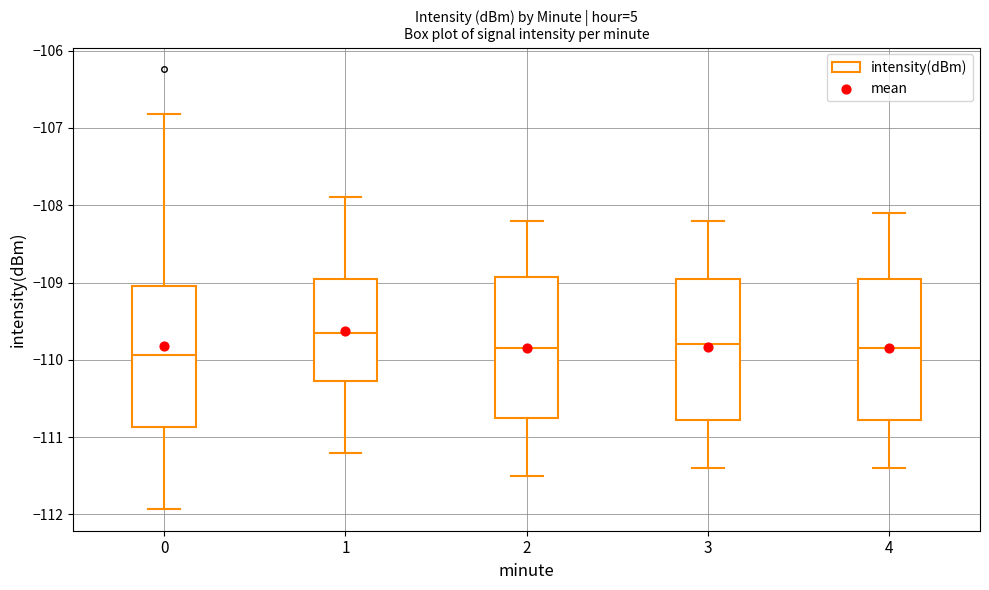

Reading left to right, transcribe this box plot: for each box, give where its median line is, the range the box spans, and where its two whiskers end, as read against the y-axis. The values are not printed on the chart, so give them approximately, as read against the axis.

0: median -109.9, box -110.9 to -109.0, whiskers -111.9 to -106.8
1: median -109.6, box -110.3 to -108.9, whiskers -111.2 to -107.9
2: median -109.8, box -110.7 to -108.9, whiskers -111.5 to -108.2
3: median -109.8, box -110.8 to -108.9, whiskers -111.4 to -108.2
4: median -109.8, box -110.8 to -108.9, whiskers -111.4 to -108.1